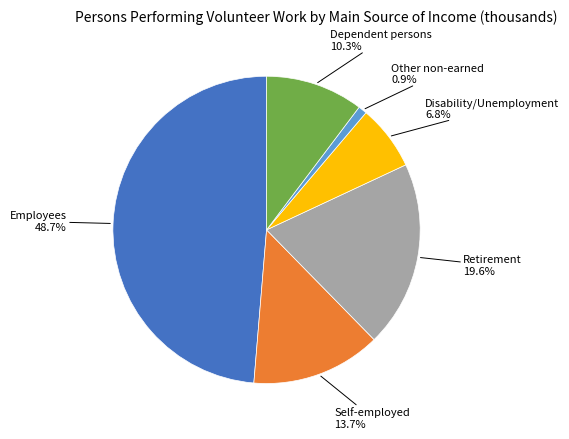

Is there any slice that represents more than half of the pie?

No